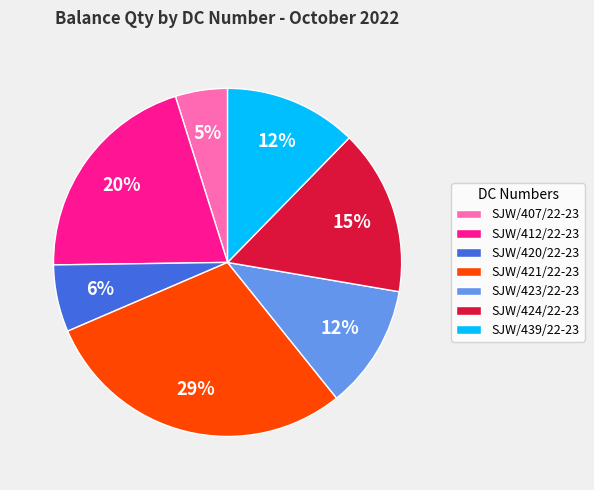

Count the number of slices in the pie.

7